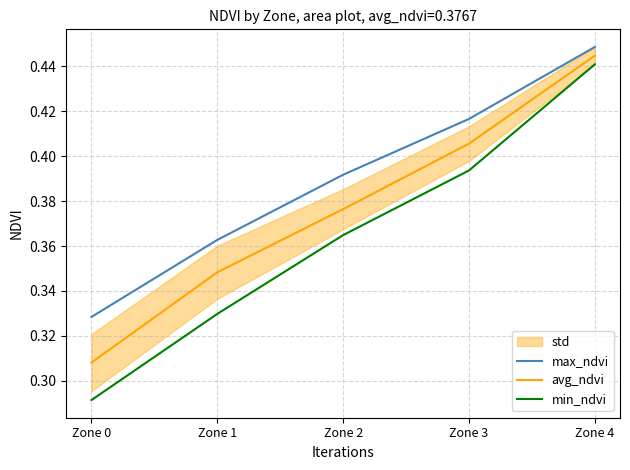

True or false: max_ndvi and avg_ndvi cross at least once.

False